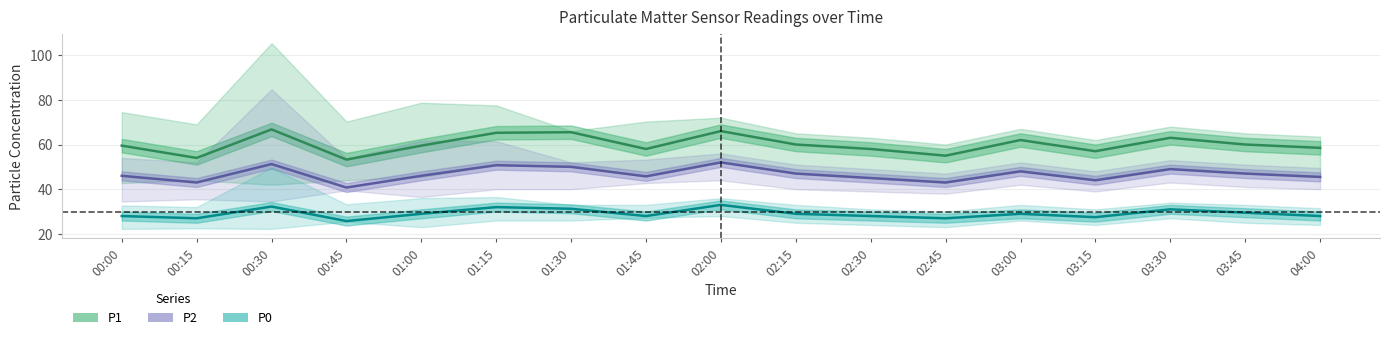

Rank the series at 03:30 from lowest to highest value.

P0, P2, P1